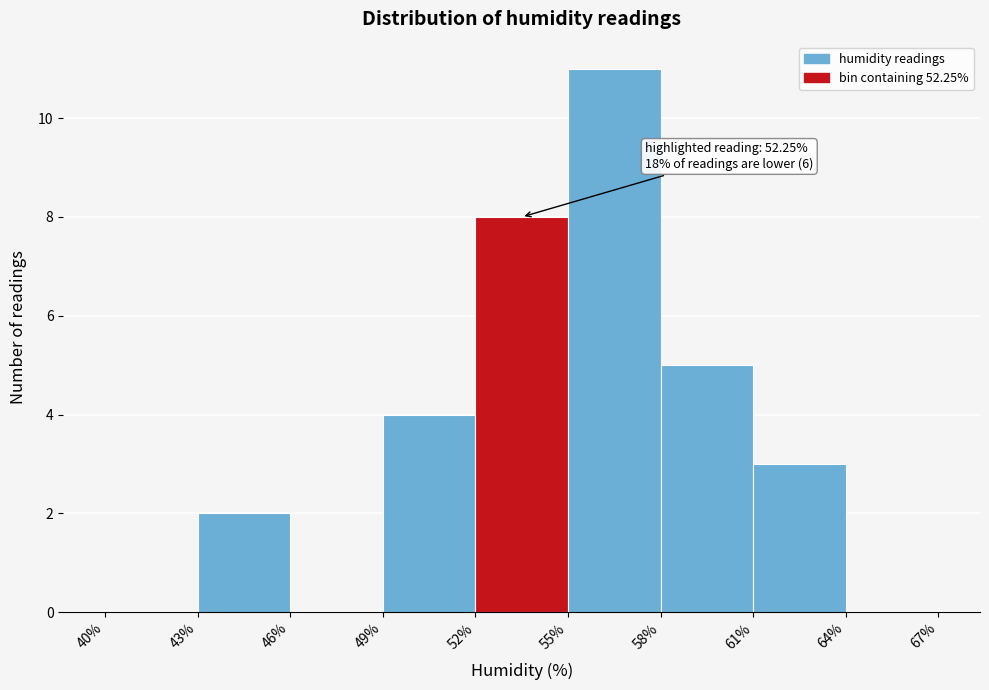

Which range on the x-axis has the tallest bar?

55% to 58%